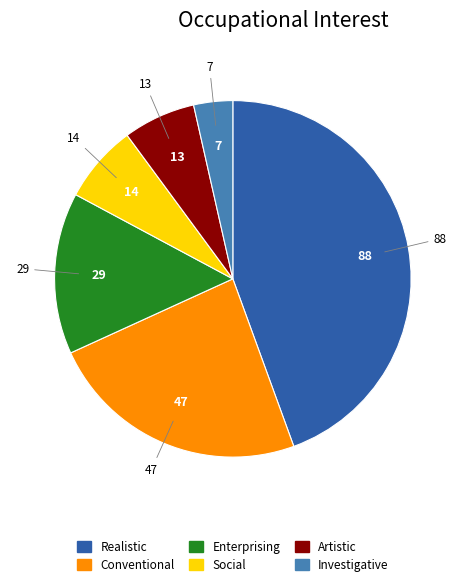

What is the ratio of the value at Investigative to the value at Realistic?

0.1